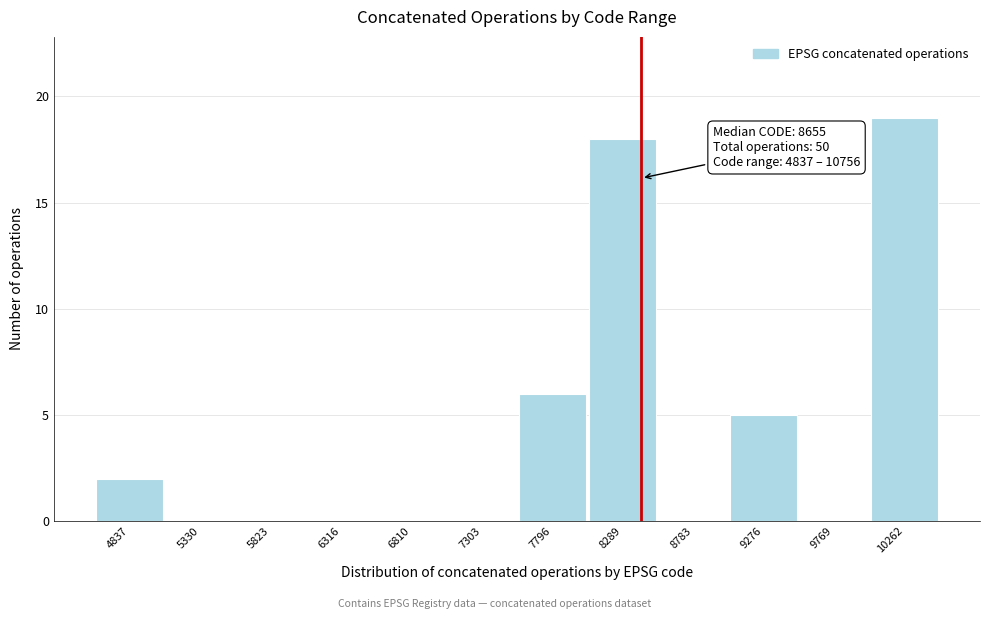

Reading left to right, what are all the values shown in this chart?

4837=2	5330=0	5823=0	6316=0	6810=0	7303=0	7796=6	8289=18	8783=0	9276=5	9769=0	10262=19